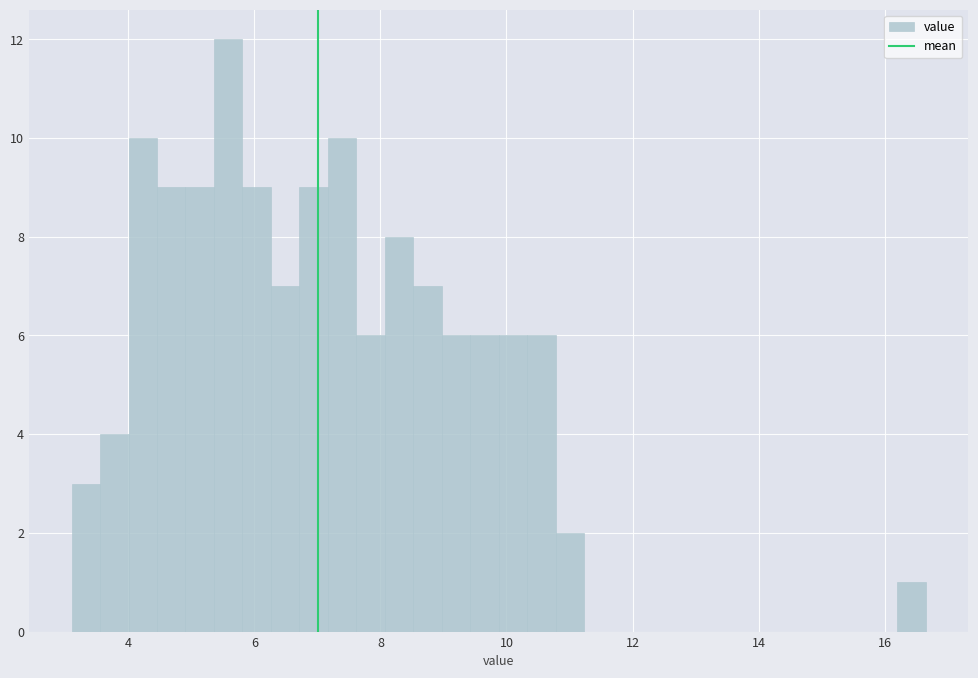

Around what value on the x-axis is the tallest bar? Give the approximate position of its centre, as read against the axis.

5.6